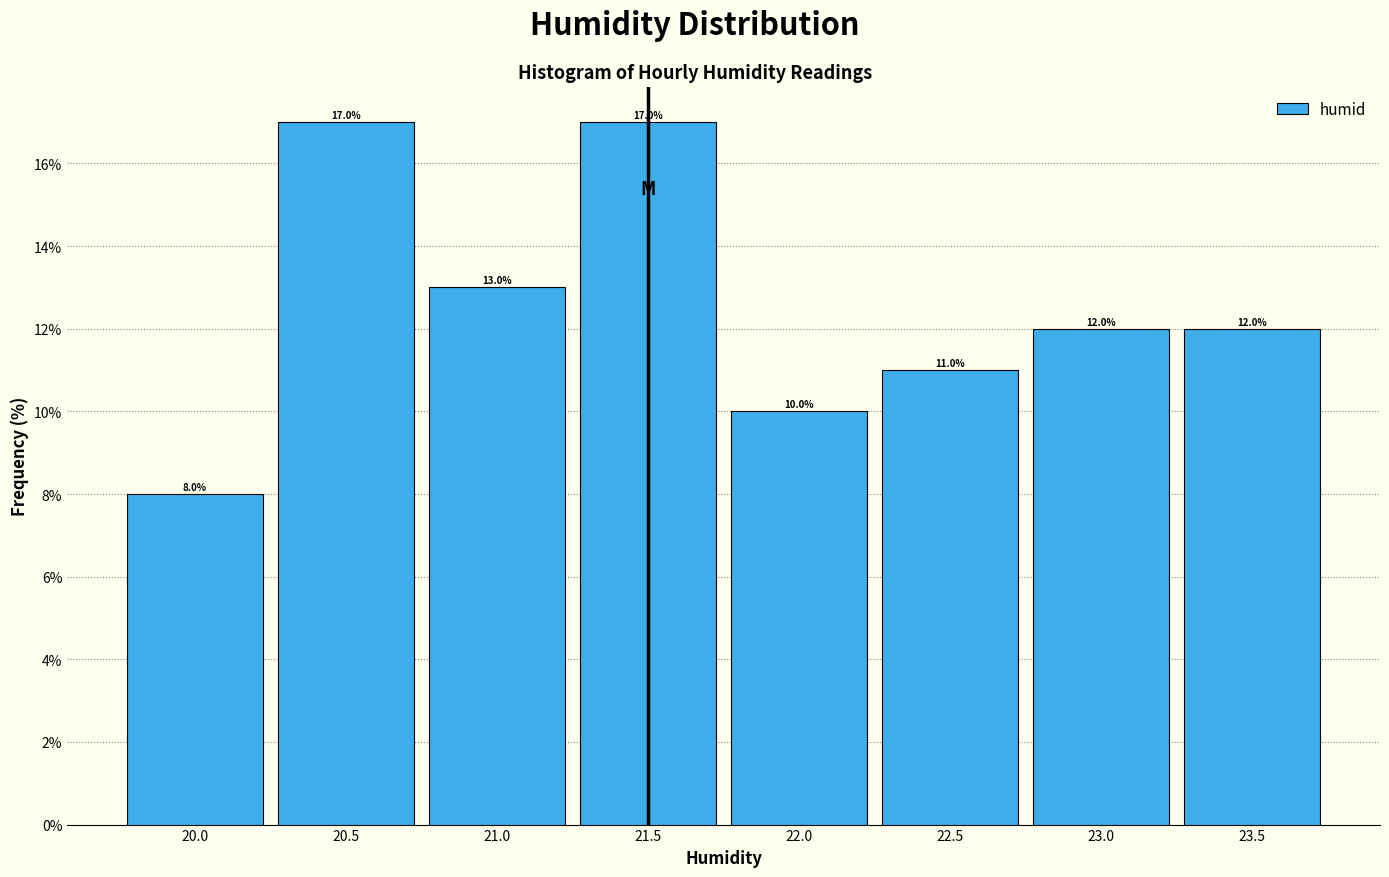

Reading left to right, transcribe this chart: for each bar, give the range it covers on the x-axis and its height.

19.75 to 20.25: 8.0
20.25 to 20.75: 17.0
20.75 to 21.25: 13.0
21.25 to 21.75: 17.0
21.75 to 22.25: 10.0
22.25 to 22.75: 11.0
22.75 to 23.25: 12.0
23.25 to 23.75: 12.0